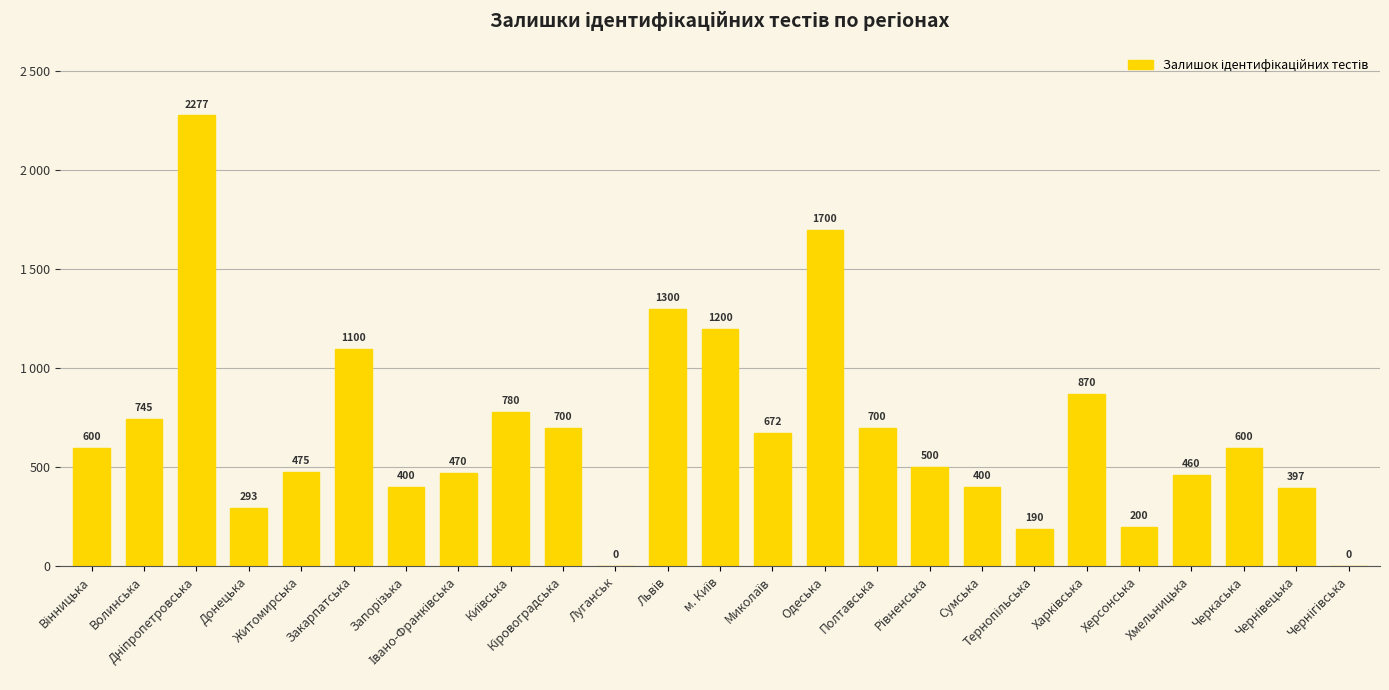

Count the number of categories in the chart.

25